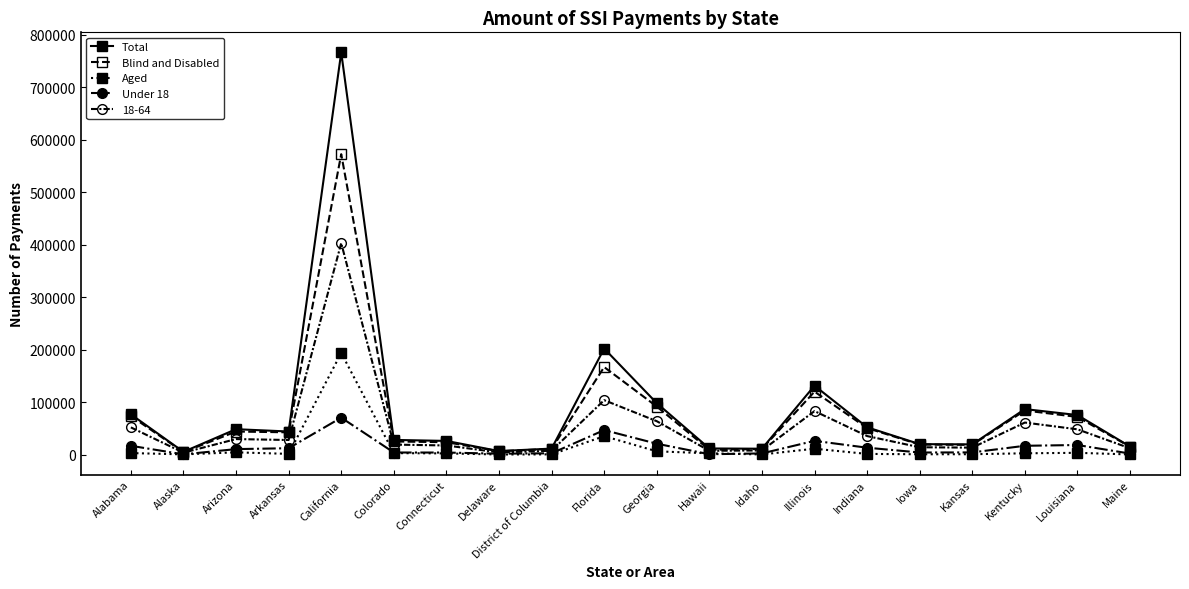

What is the label of the 16th point from the left?

Iowa